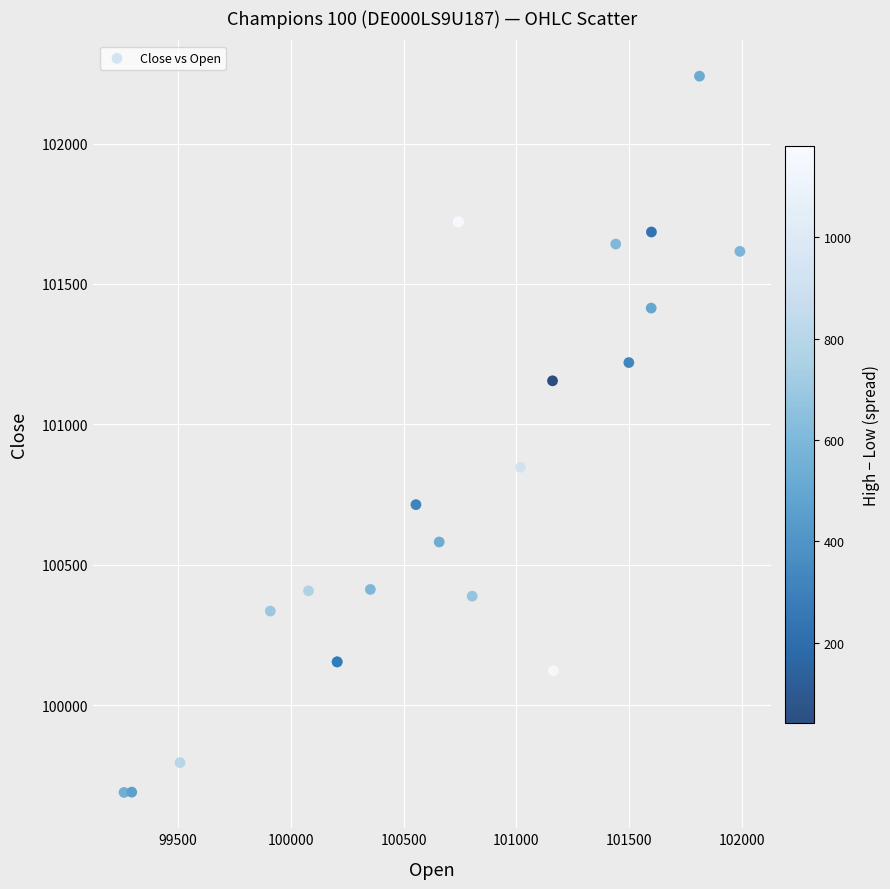

What Y value in the scatter plot is closest to 100964?

100847